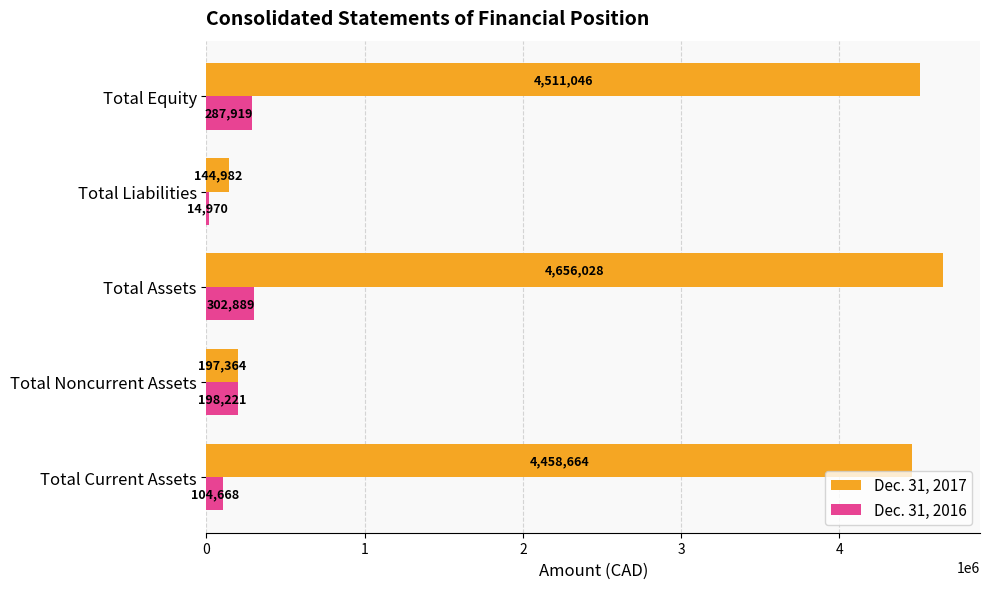

What is the sum of all Dec. 31, 2017 values?

13968084